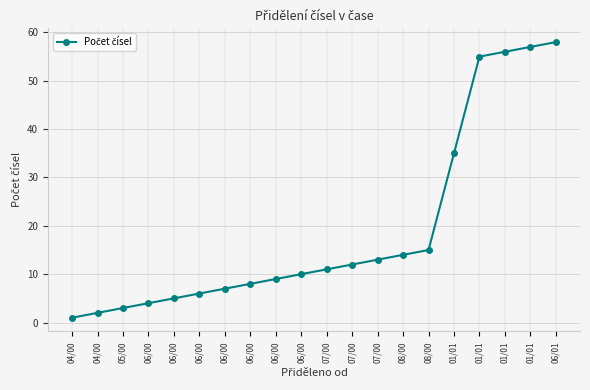

Rank the categories by value from lowest to highest.

04/00, 04/00, 05/00, 06/00, 06/00, 06/00, 06/00, 06/00, 06/00, 06/00, 07/00, 07/00, 07/00, 08/00, 08/00, 01/01, 01/01, 01/01, 01/01, 06/01